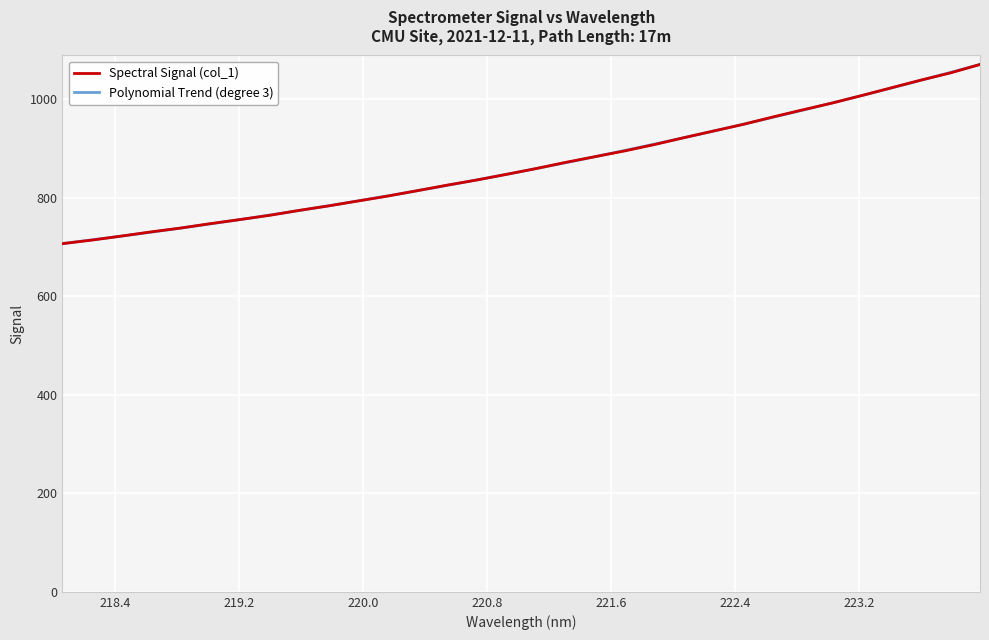

What is the difference between the values at 222.4538 and 218.2508?

234.9